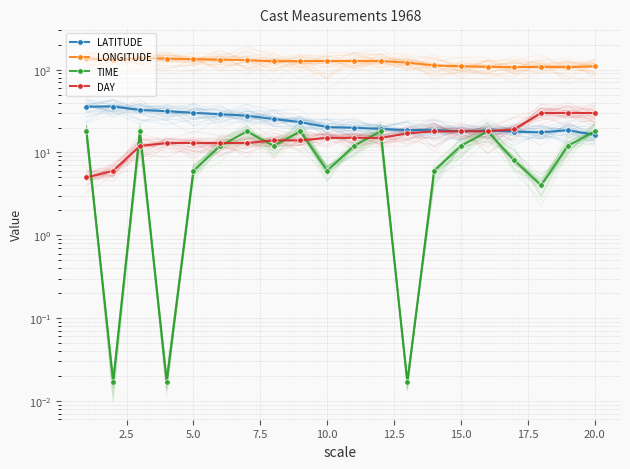

What are all the series names shown in the legend?

LATITUDE, LONGITUDE, TIME, DAY